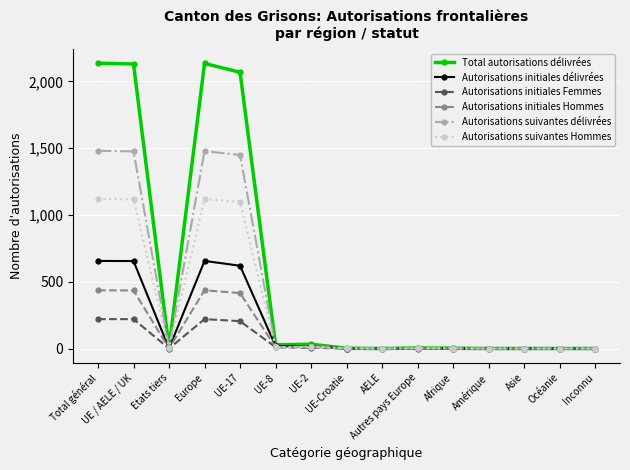

True or false: Autorisations initiales Hommes has more than 1 points higher than both neighbors.

True